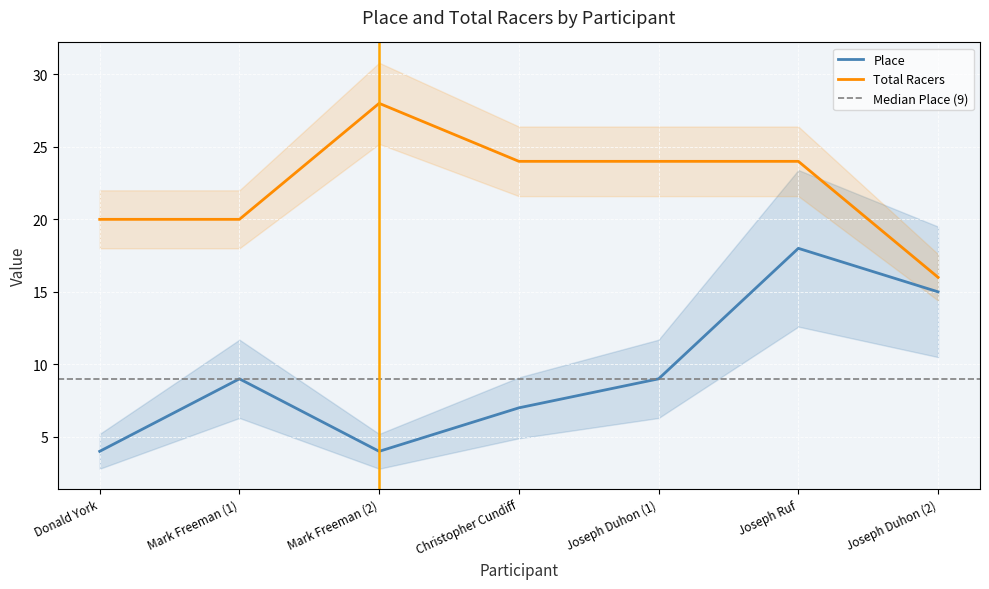

Between Mark Freeman (1) and Joseph Duhon (1), which is larger?

Mark Freeman (1)